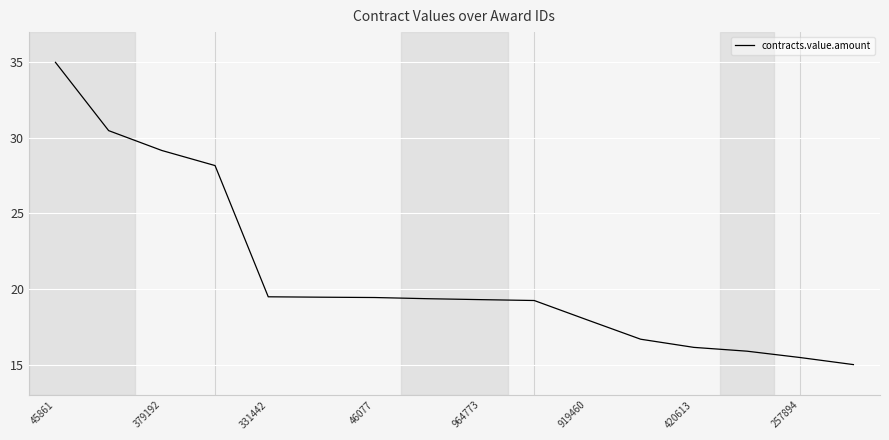

What is the average value?

21.0